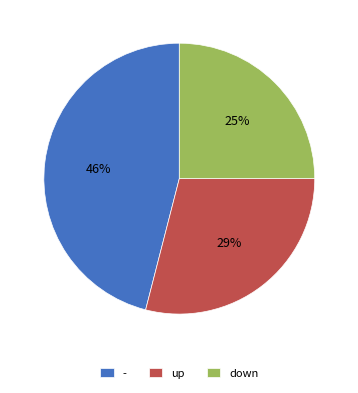

To the nearest percent, what percentage of the pie is up?

29%